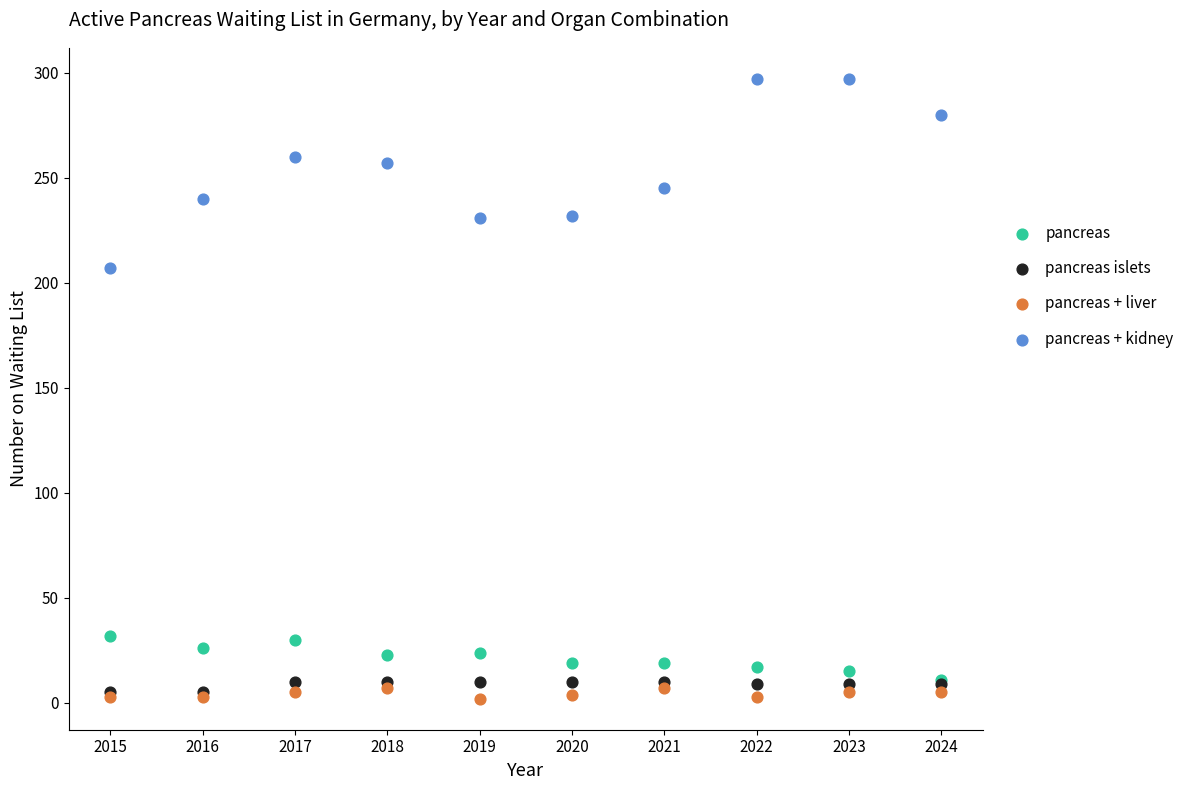

Across all series, what Y value is closest to 149?

207